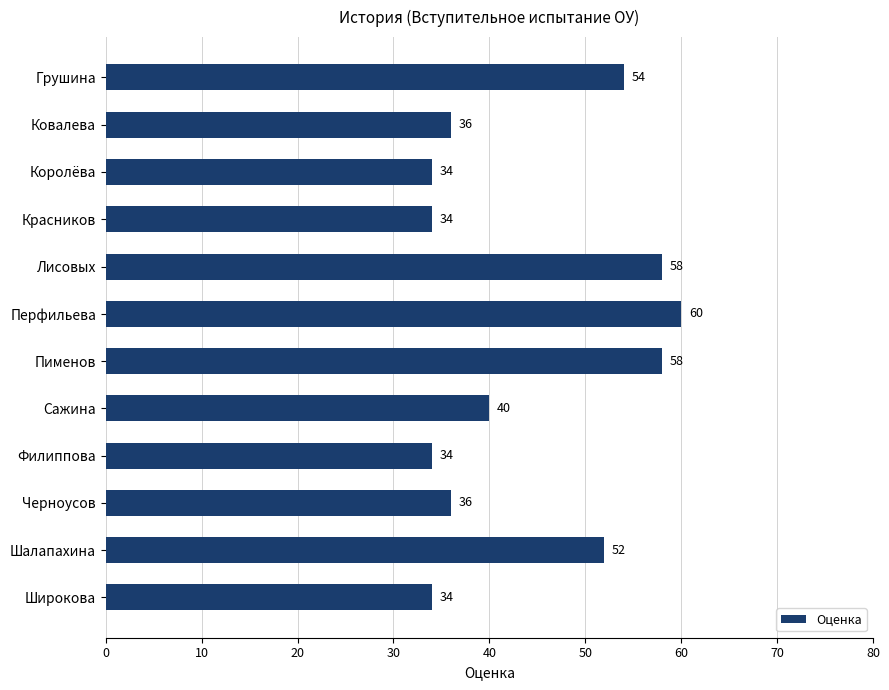

True or false: the data shows 54 at Грушина.

True